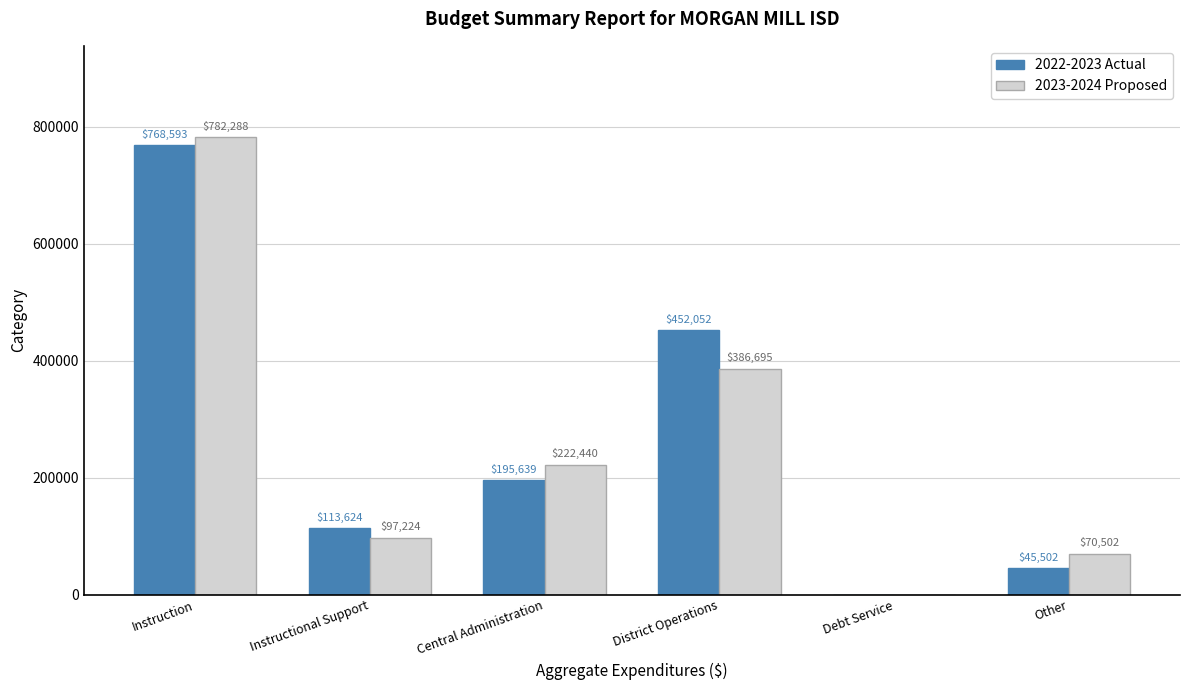

How many values in 2023-2024 Proposed are above zero?

5